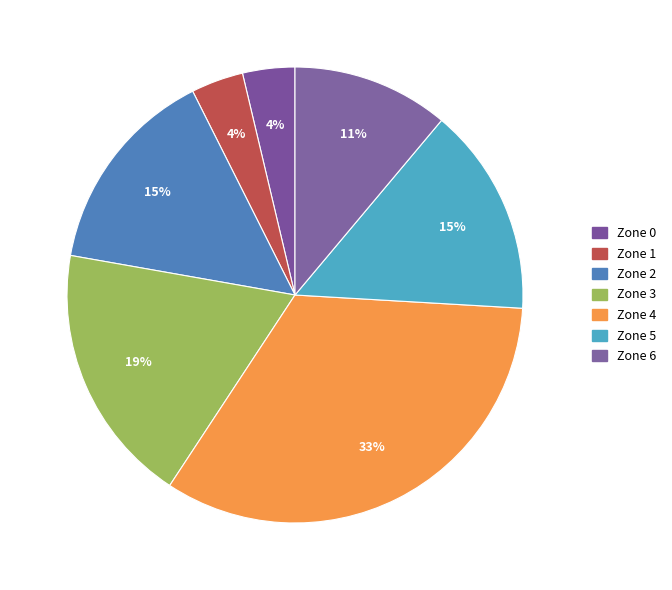

Which has a higher value, Zone 5 or Zone 4?

Zone 4